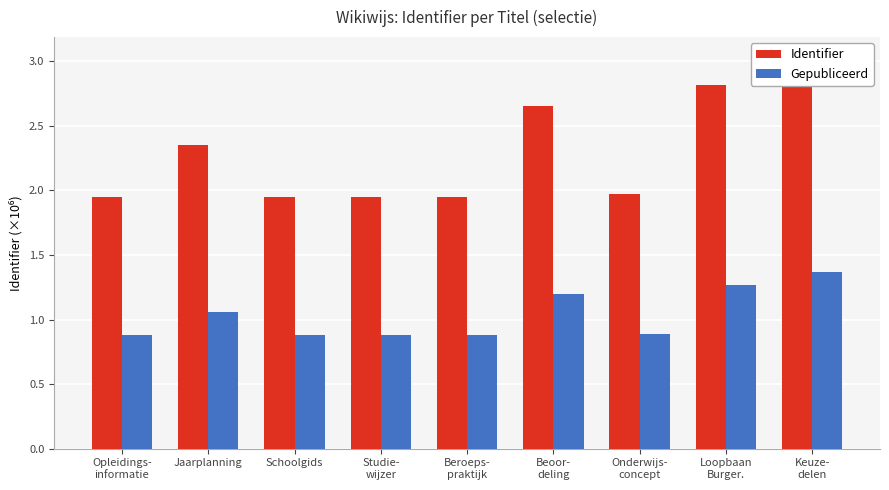

Read the Gepubliceerd value at Schoolgids.

0.9